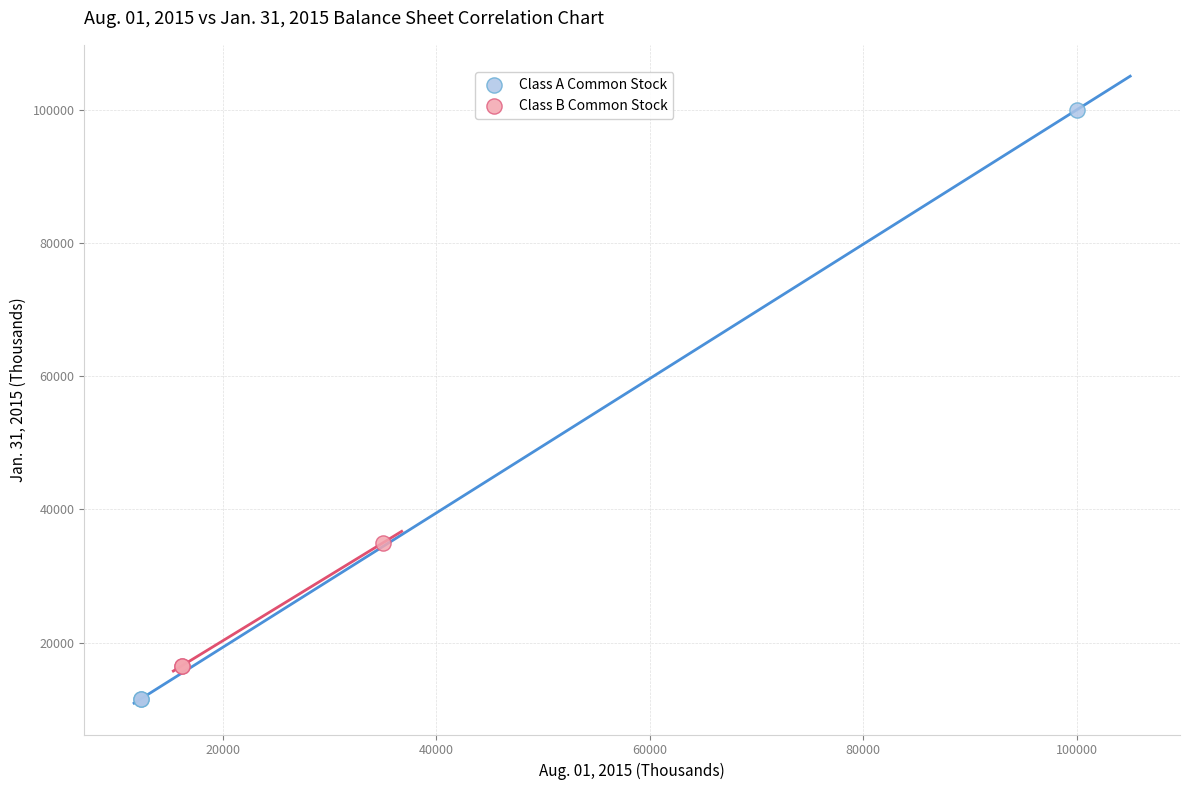

Which series contains the highest Y value?

Class A Common Stock